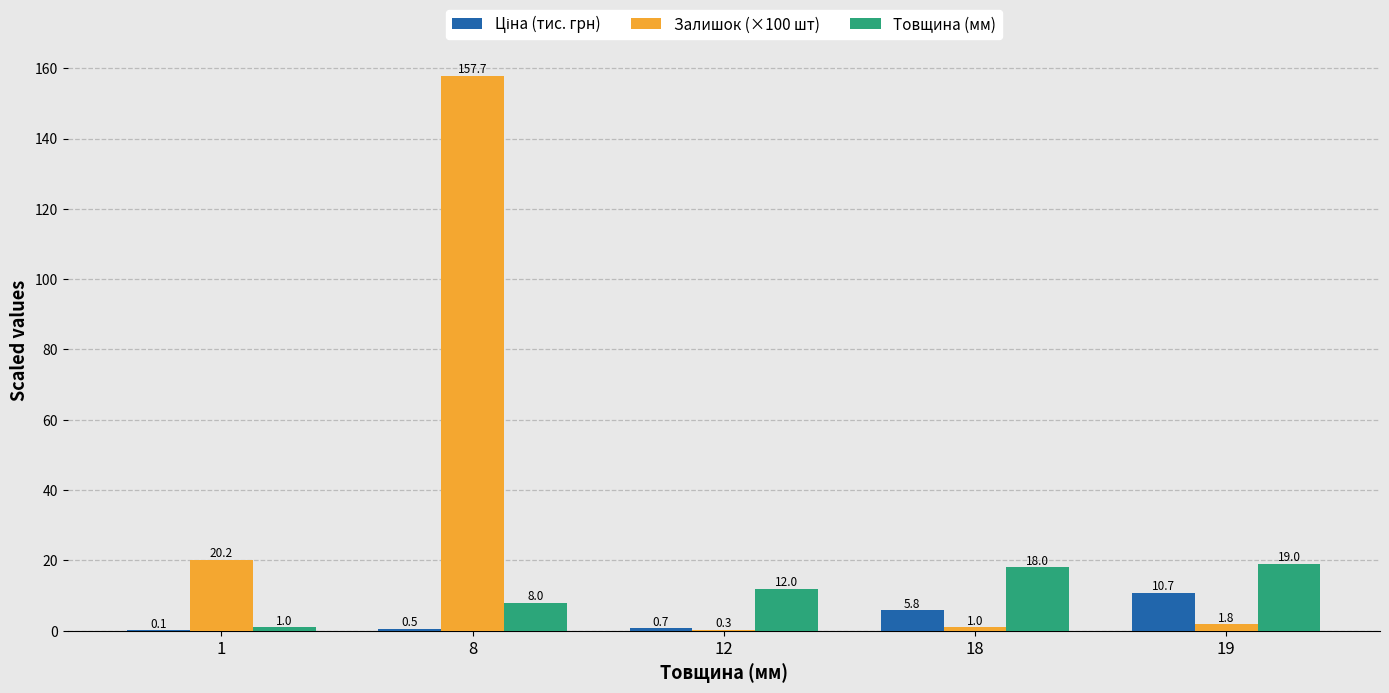

Between 1 and 19, which series saw the biggest shift?

Залишок (×100 шт)